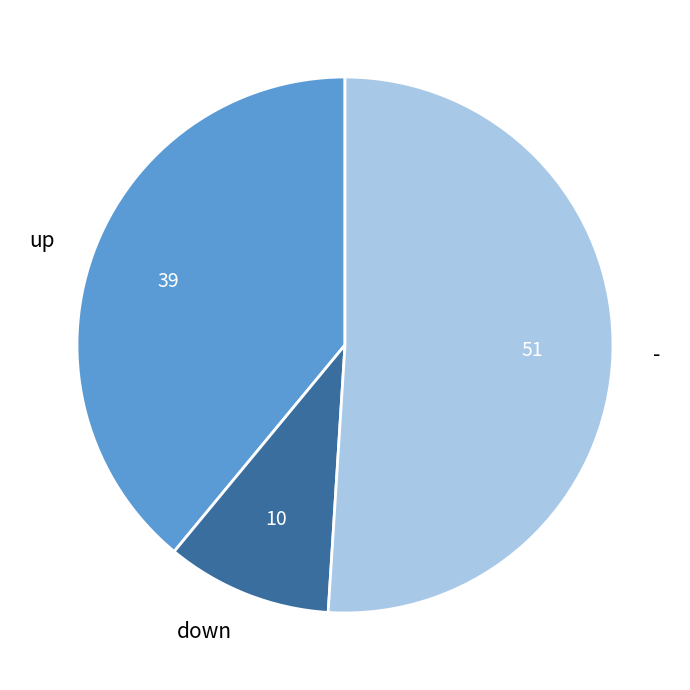

Which category has the biggest portion of the pie?

-